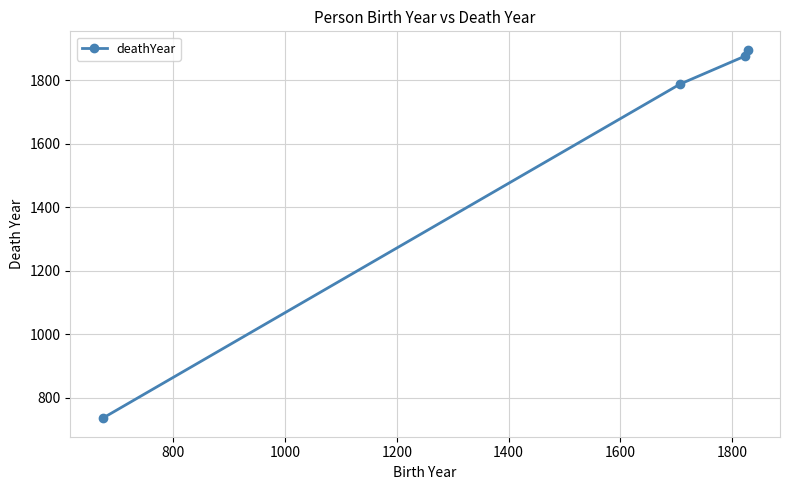

Does the chart display data point markers on the line(s)?

Yes